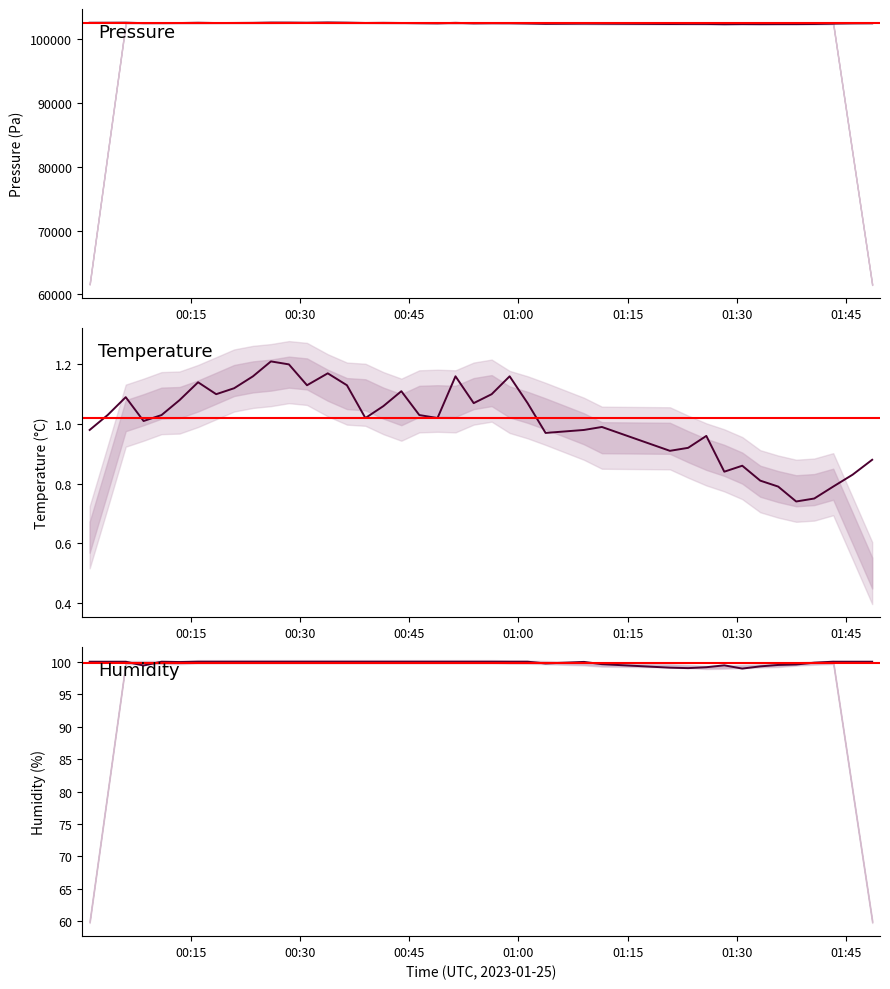

What is the sum of the humidity values at 01:45 and 01:00?

199.4